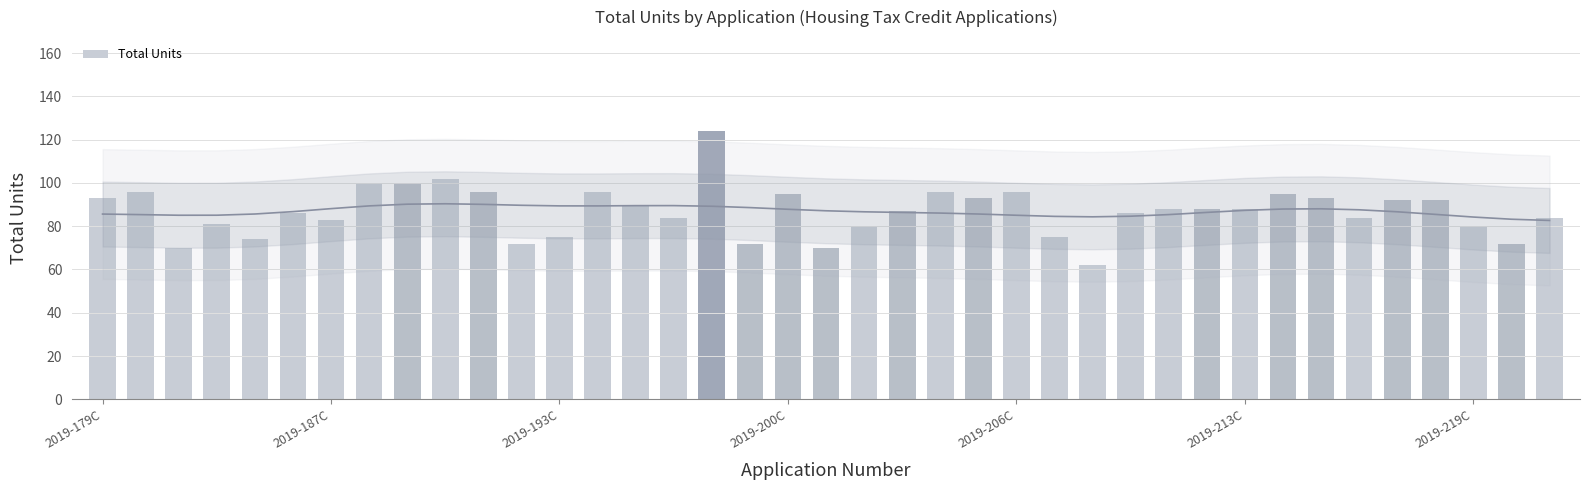

What is the difference between the maximum and second lowest values?

54